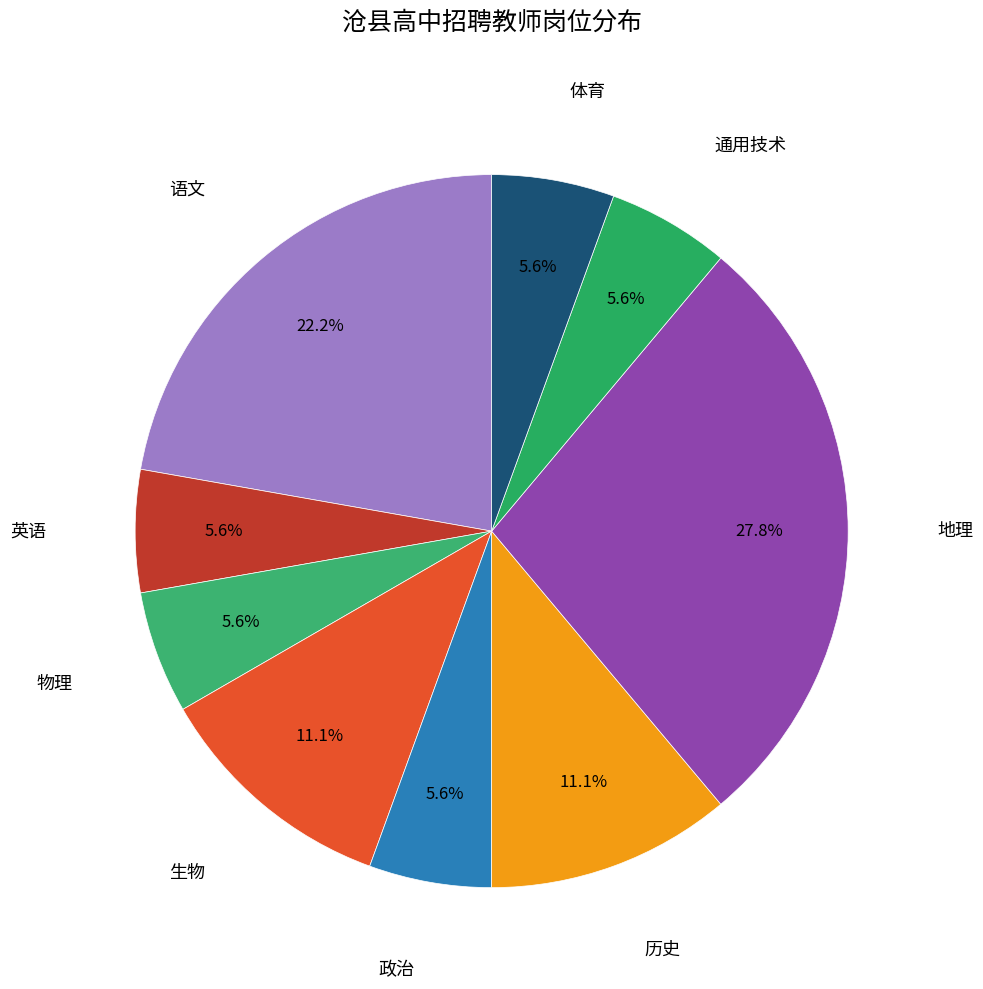

Which slice is the smallest?

英语